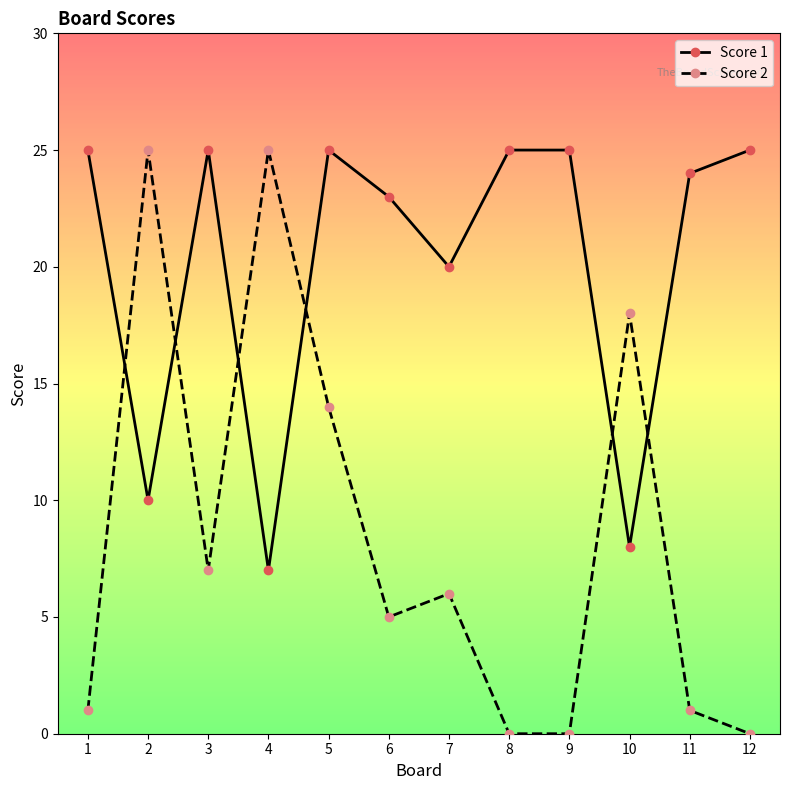

Read the Score 1 value at 5, to the nearest 5.

25